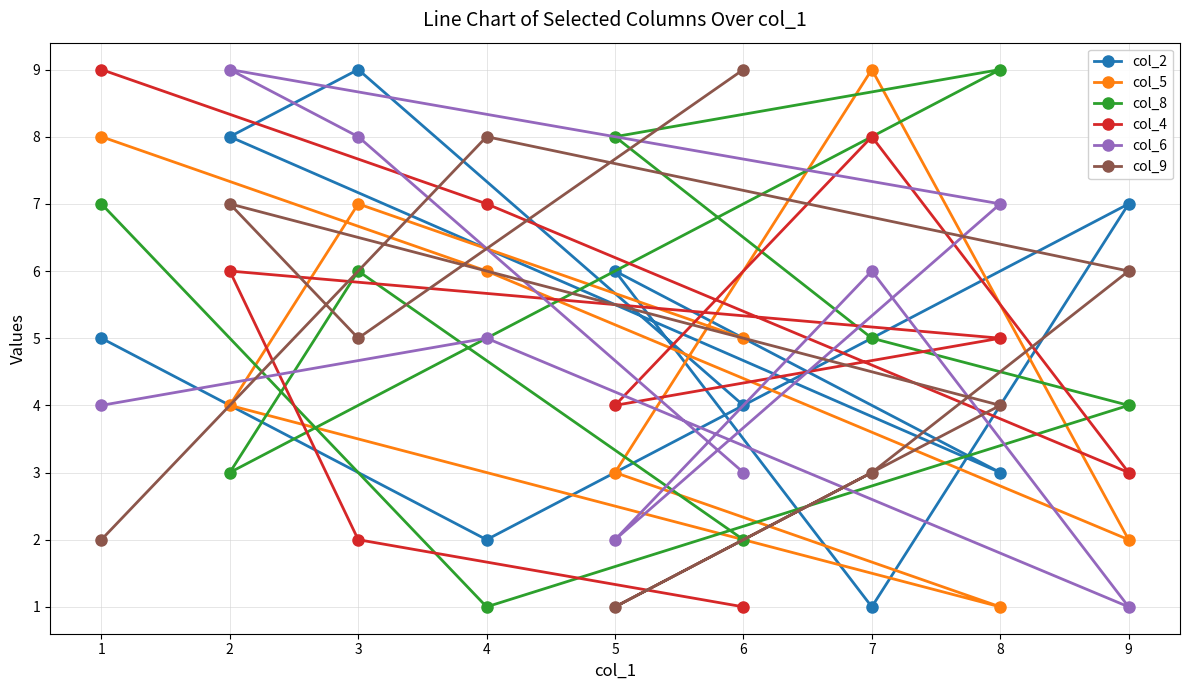

What is the approximate value of col_4 at 7?

8